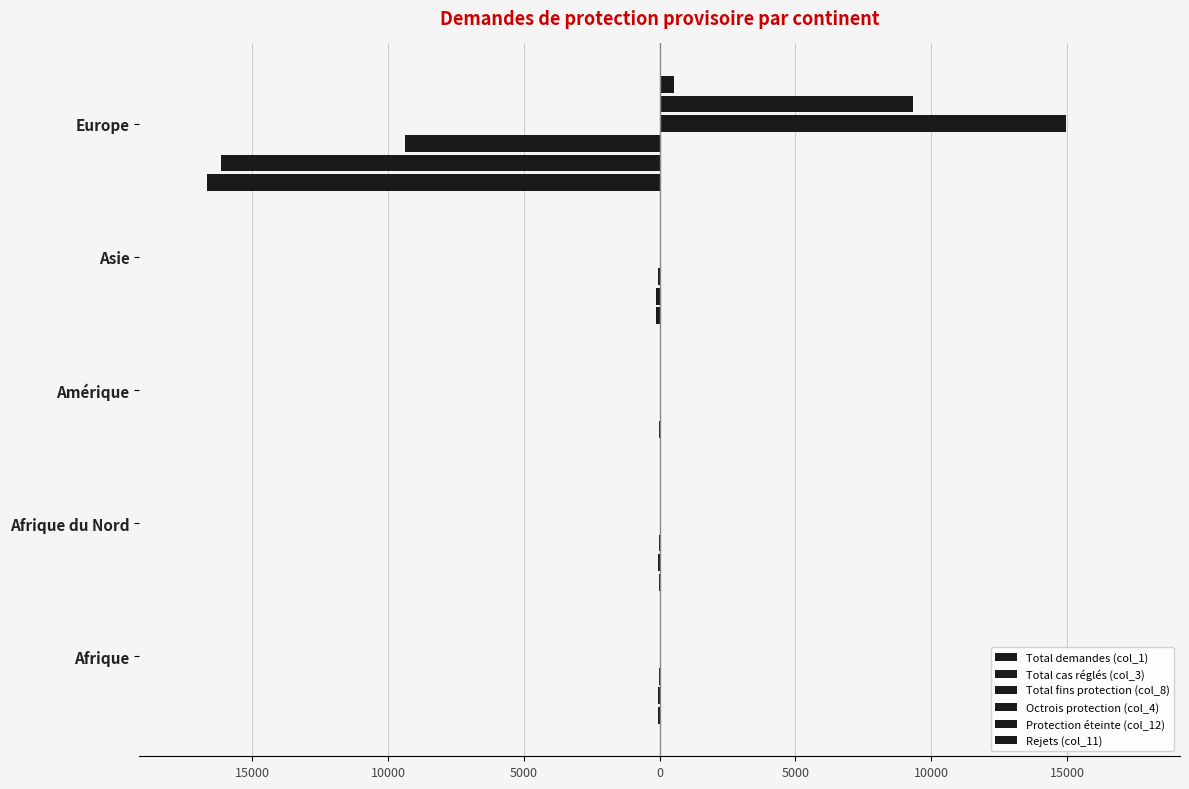

Which series has the largest total across all categories?

Octrois protection (col_4)